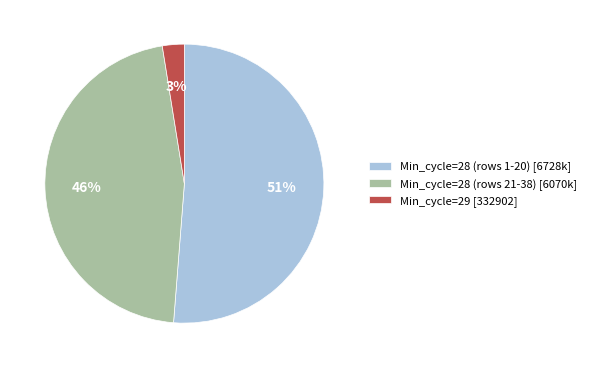

Count the number of slices in the pie.

3